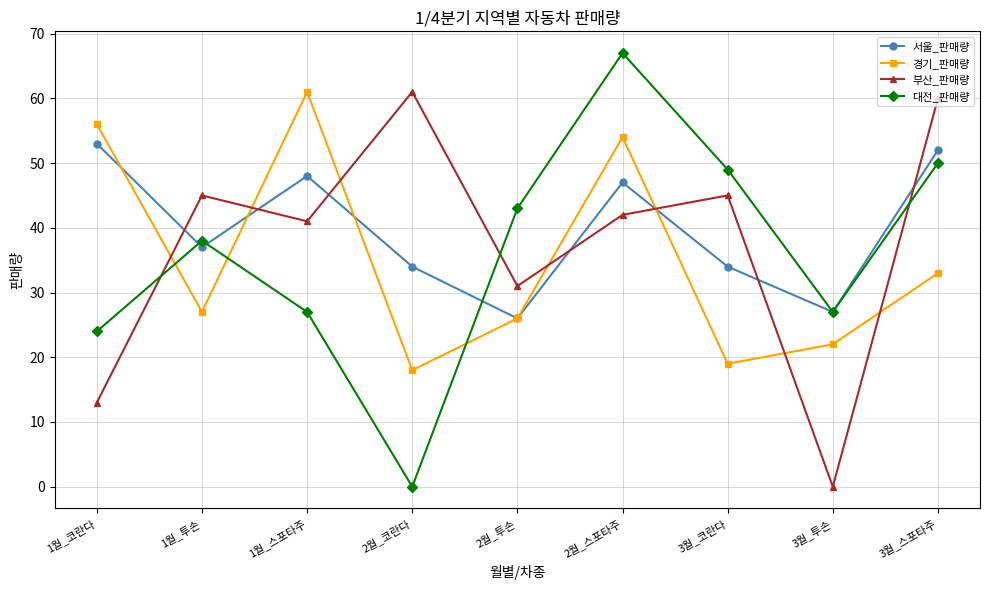

Count the number of categories in the chart.

9